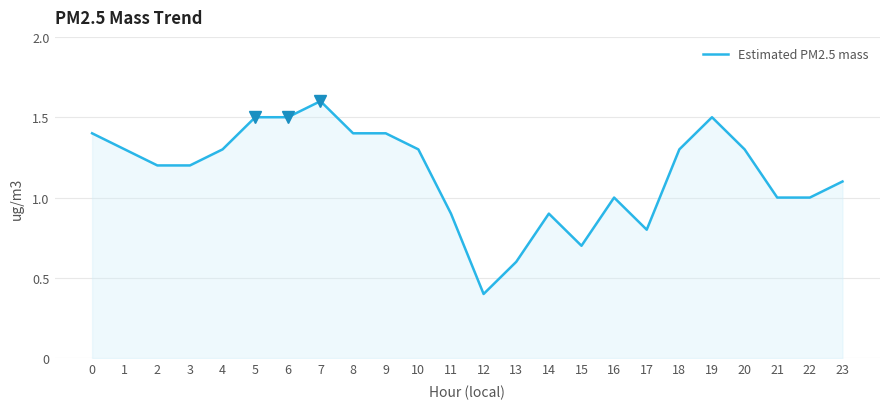

What is the average value?

1.2